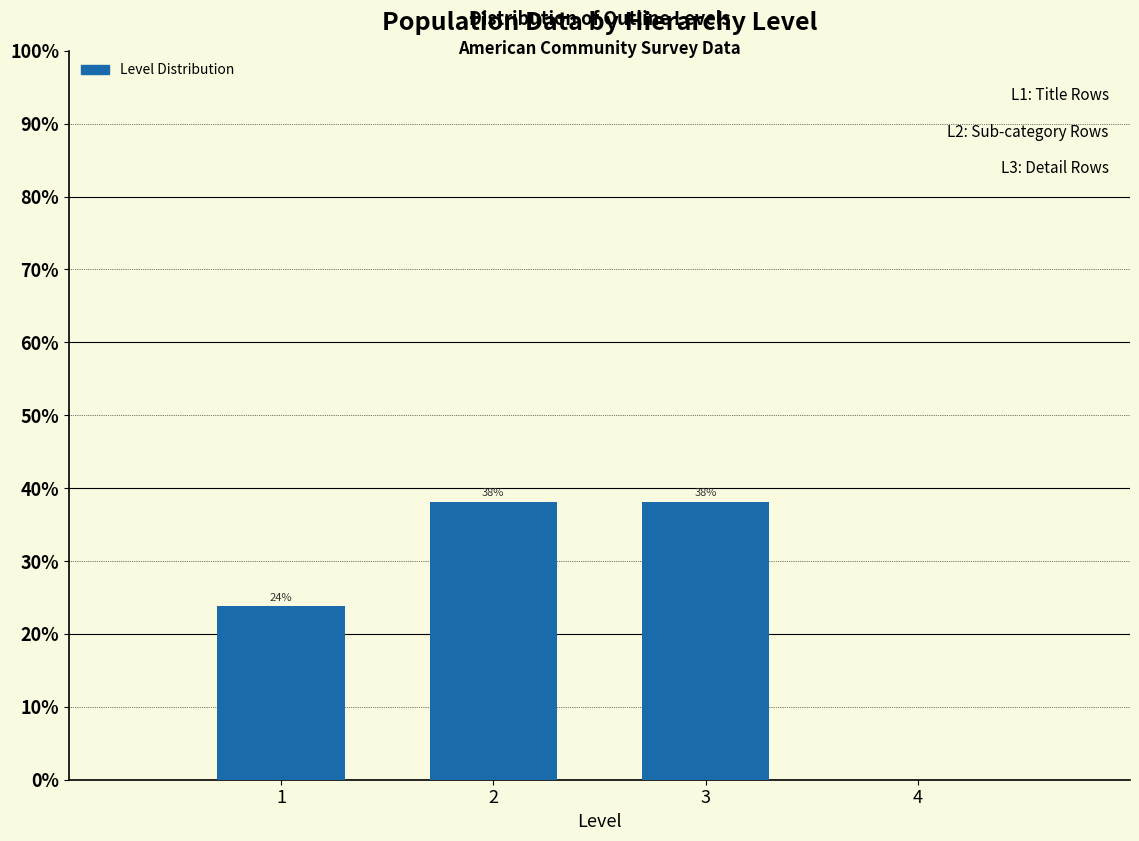

The value at 2 is 60.9. True or false?

False